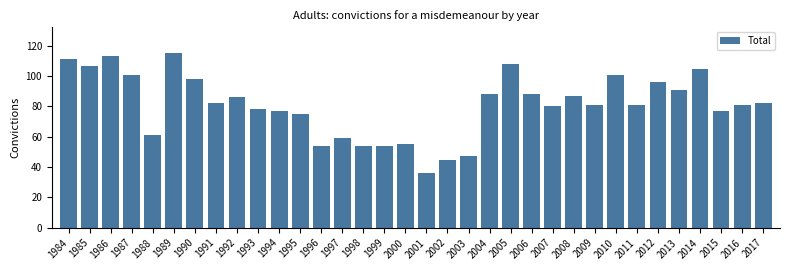

Where is the data nearest to the value 75?

1995